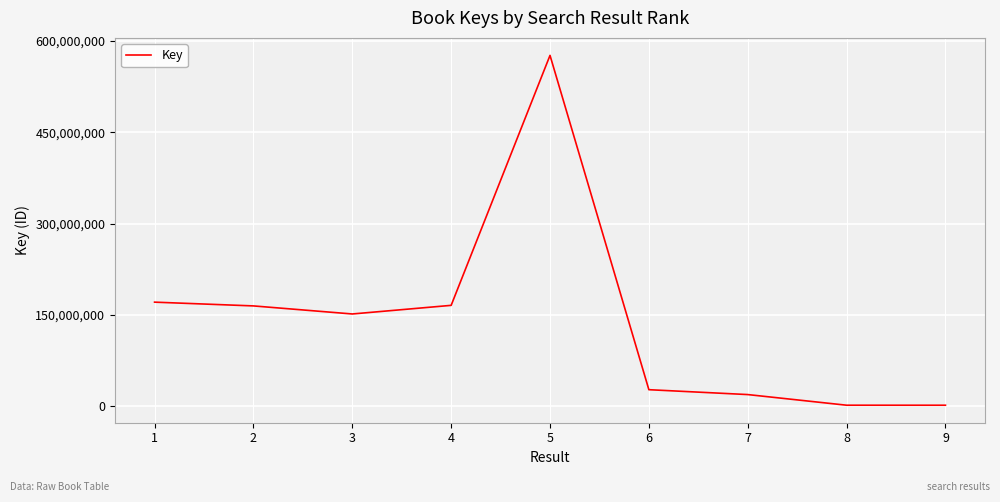

The chart shows a value of 78103022 at 1. True or false?

False